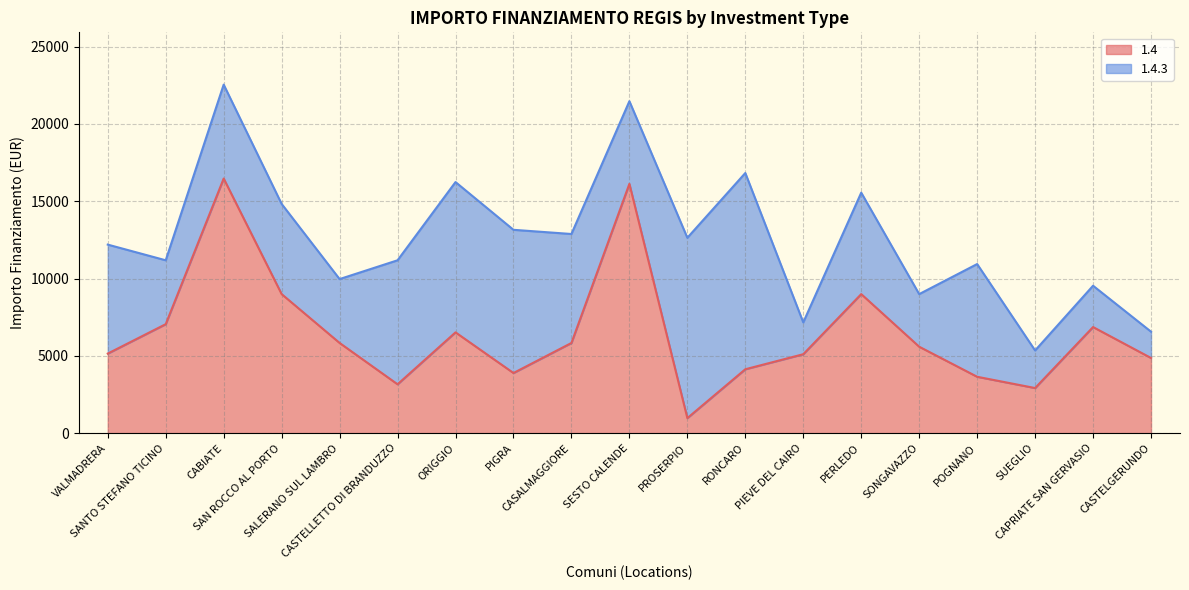

List the labels in order of value, largest first.

CABIATE, SESTO CALENDE, SAN ROCCO AL PORTO, PERLEDO, SANTO STEFANO TICINO, CAPRIATE SAN GERVASIO, ORIGGIO, SALERANO SUL LAMBRO, CASALMAGGIORE, SONGAVAZZO, VALMADRERA, PIEVE DEL CAIRO, CASTELGERUNDO, RONCARO, PIGRA, POGNANO, CASTELLETTO DI BRANDUZZO, SUEGLIO, PROSERPIO